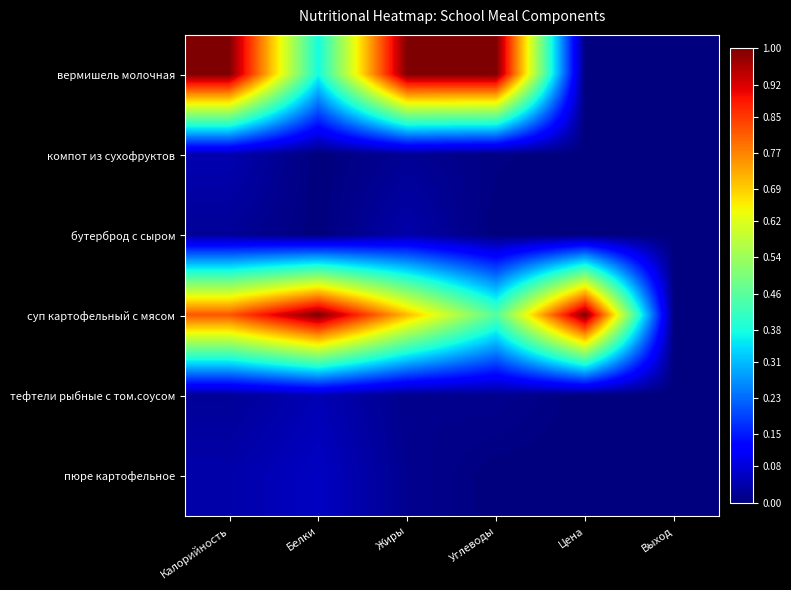

Between Калорийность and Углеводы, which series saw the biggest shift?

суп картофельный с мясом